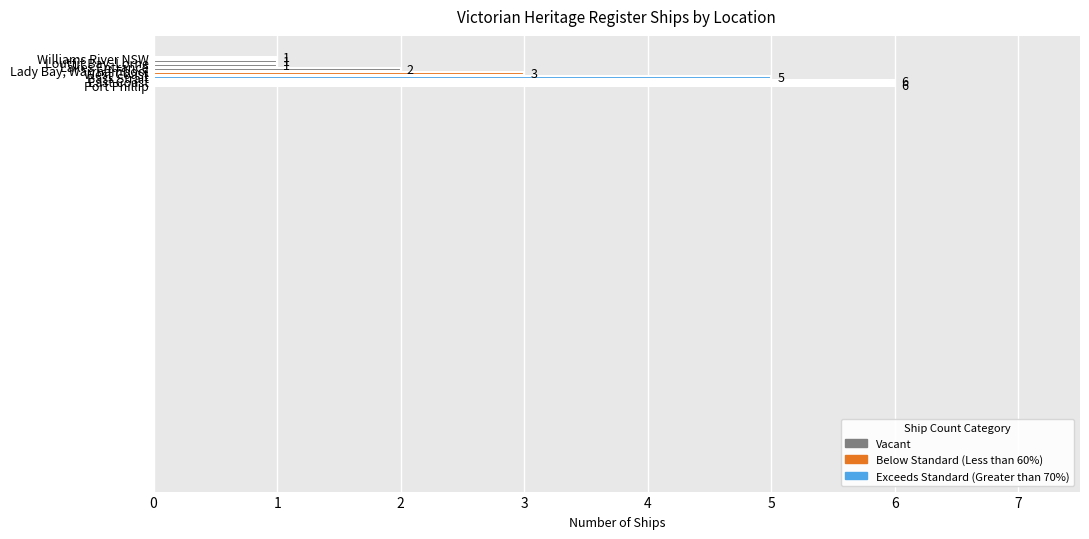

What is the average value?

3